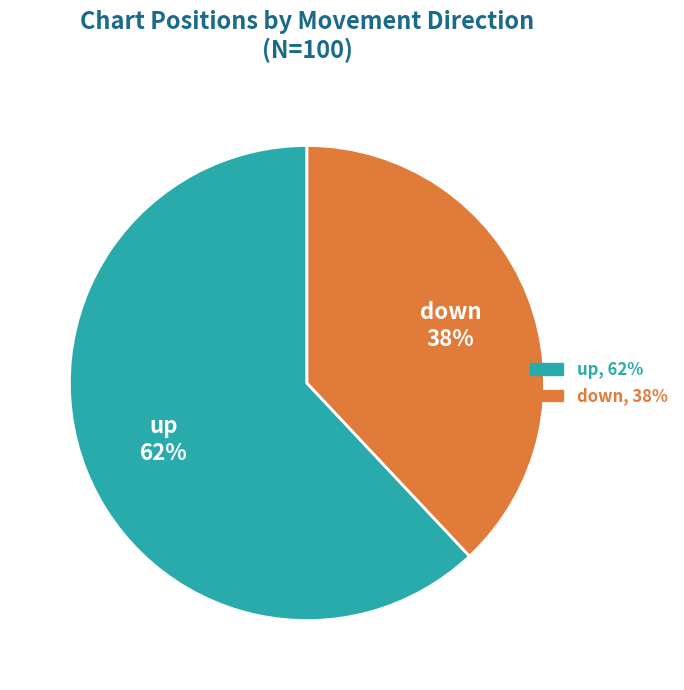

What is the largest slice in the pie chart?

up